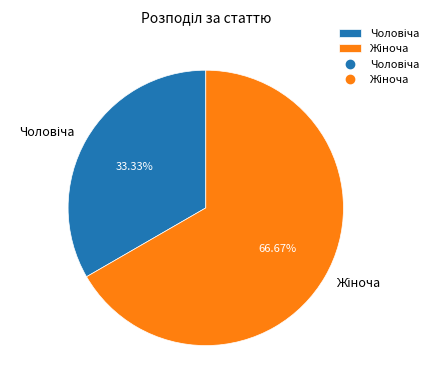

Is there a majority slice in this chart?

Yes